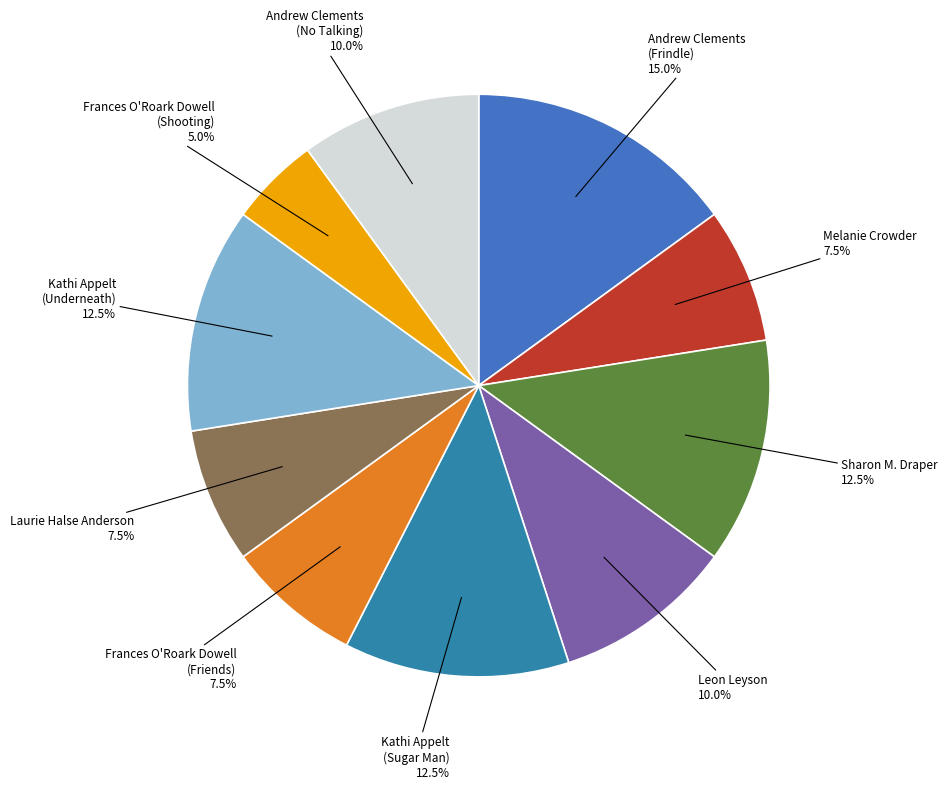

To the nearest percent, what is the average slice percentage?

10%